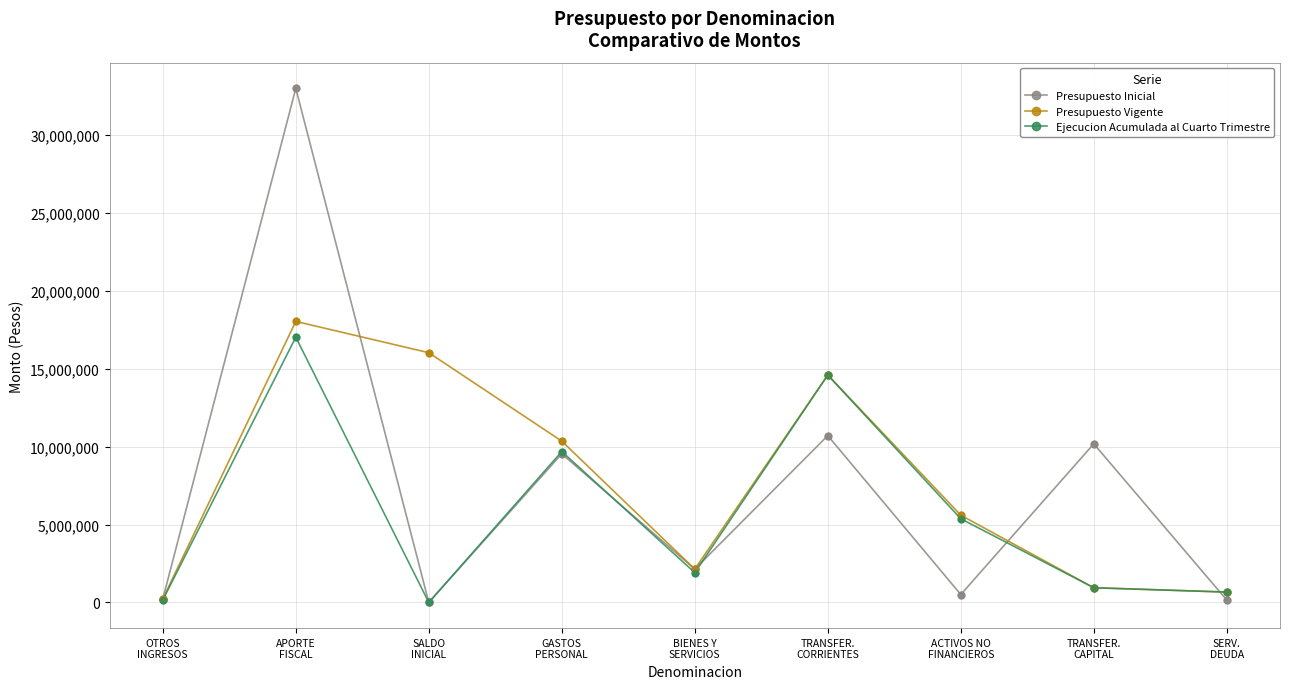

Which series has the largest range (max minus min)?

Presupuesto Inicial